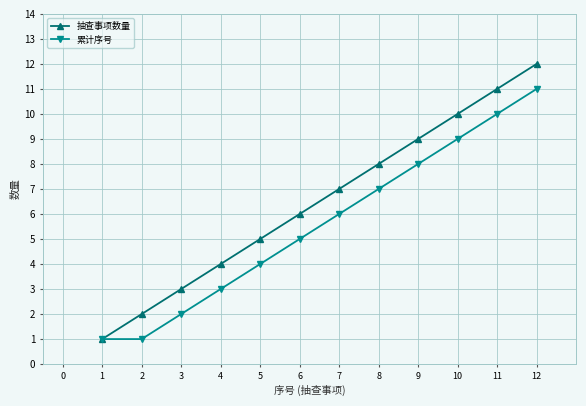

What is the total value across all series at 4?

7